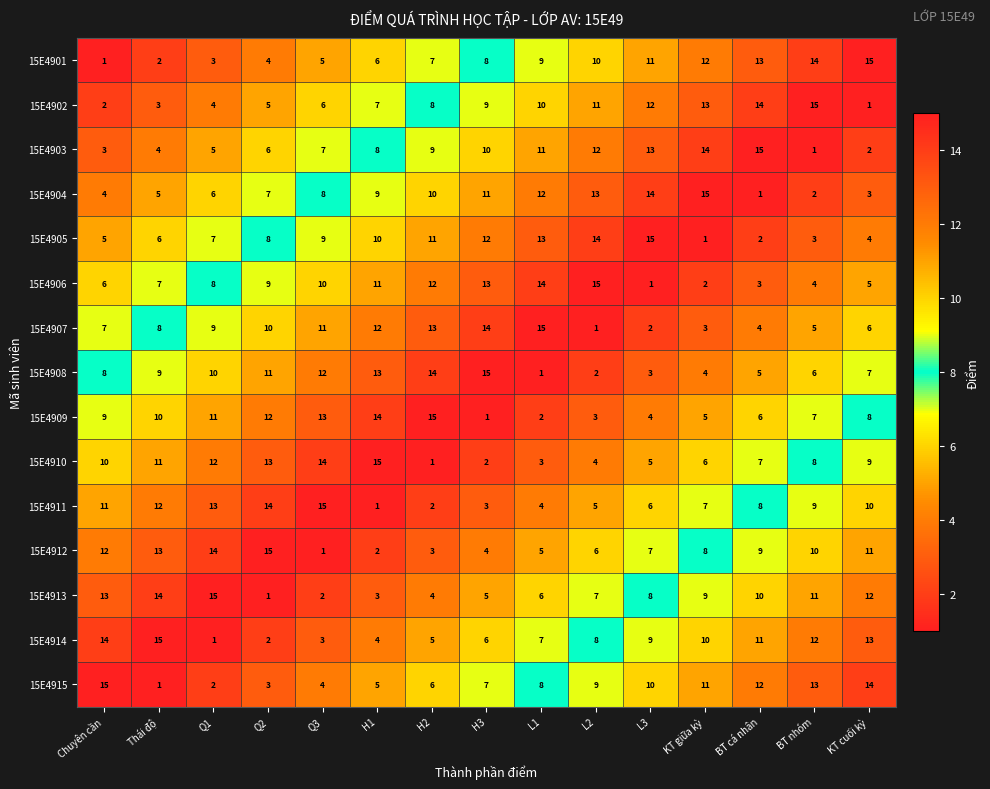

What is the difference between the highest and lowest values at Chuyên cần?

14